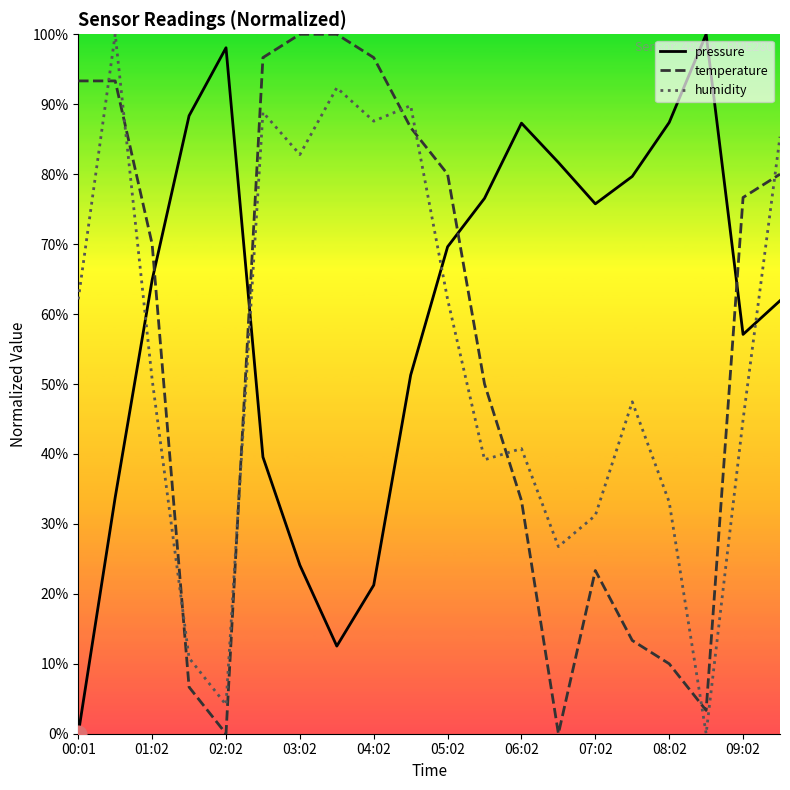

What are all the series names shown in the legend?

pressure, temperature, humidity